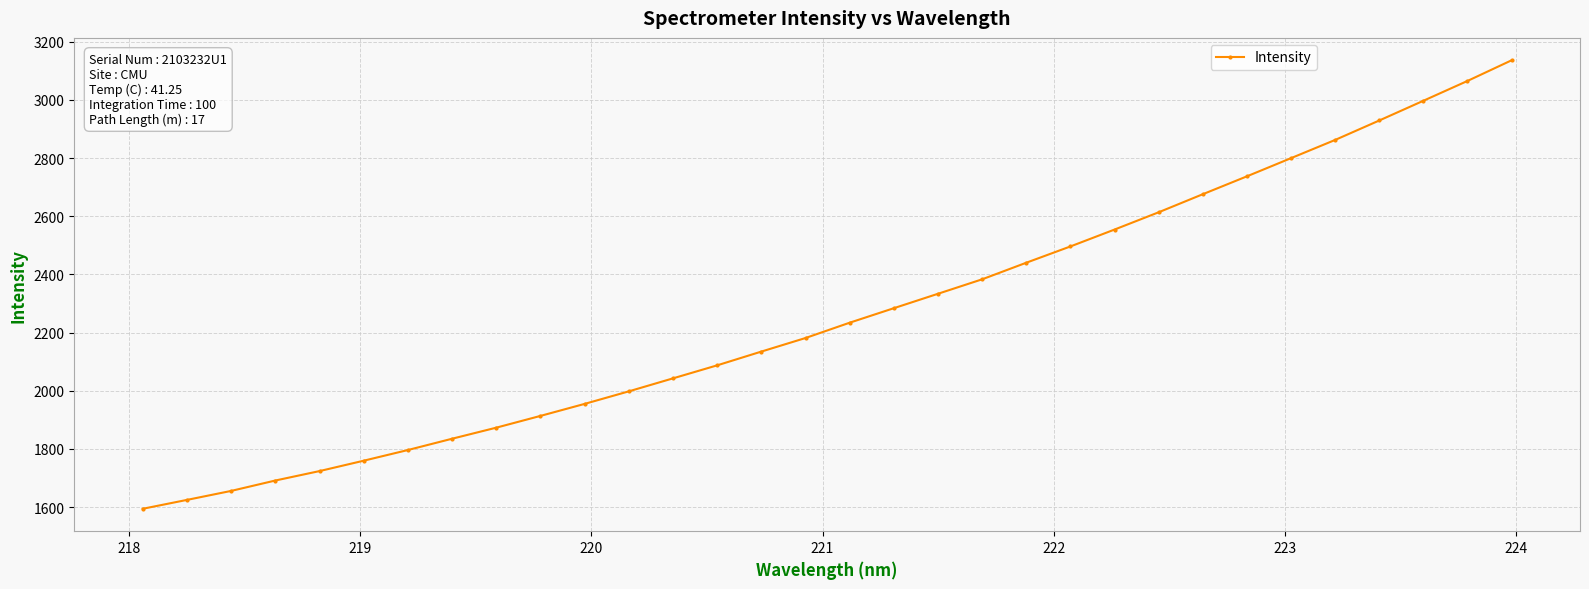

What is the maximum value shown in the chart?

3136.2